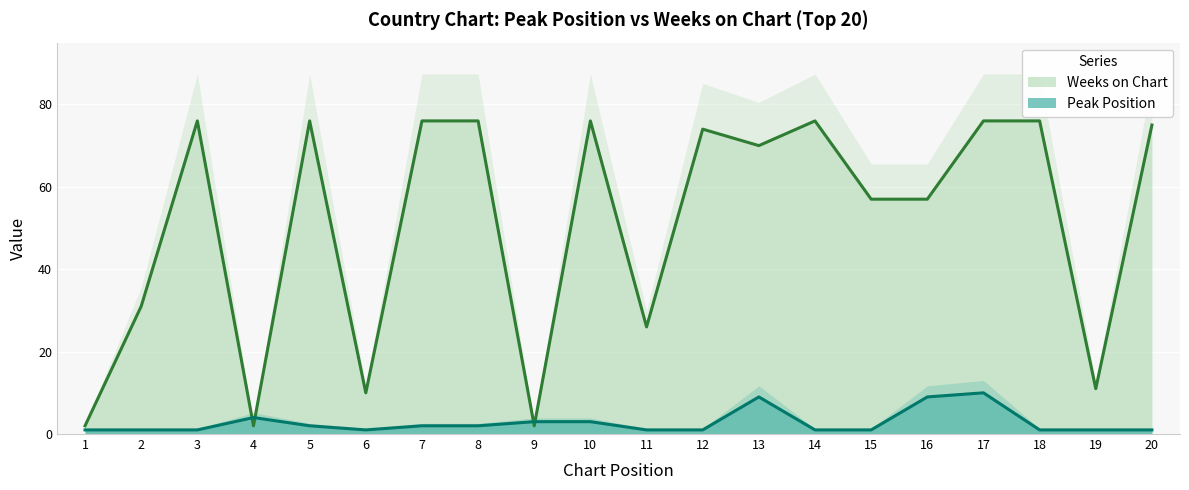

What is the minimum value for Weeks on Chart?

2